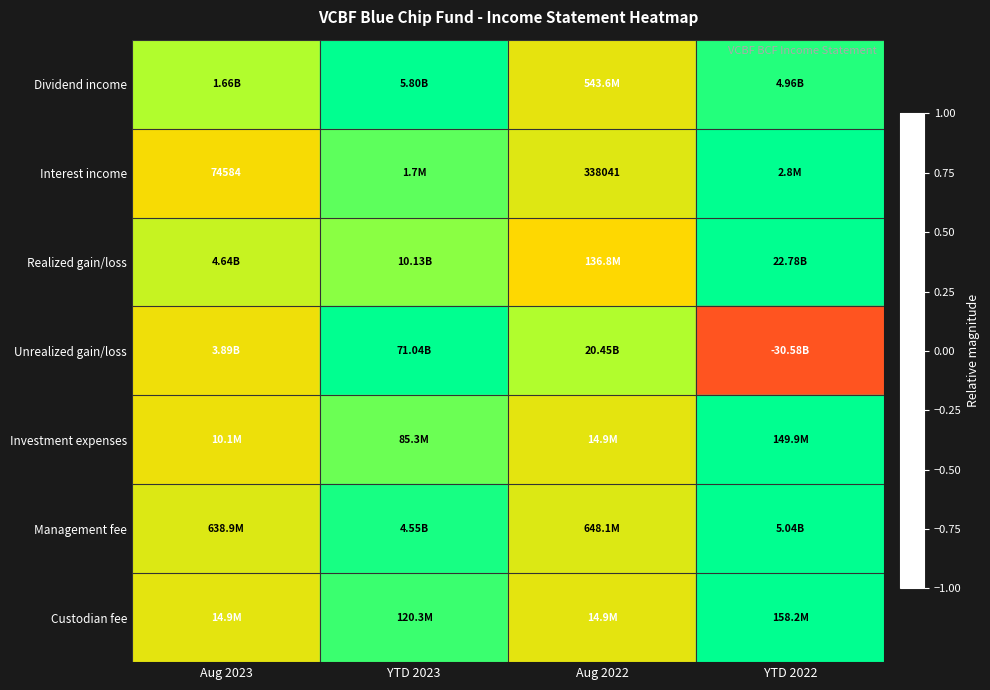

At which category does the chart reach its peak across all series?

YTD 2023